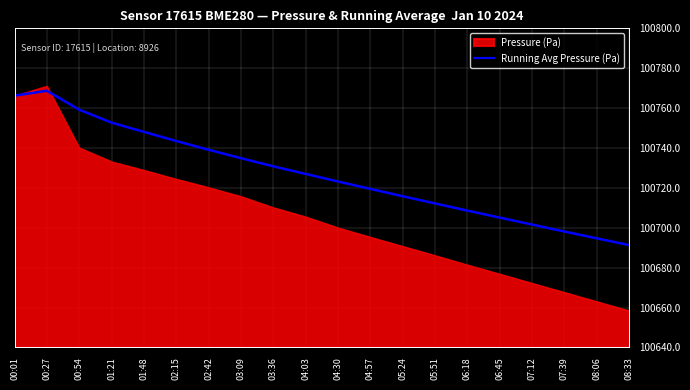

How many lines are shown in the chart?

1